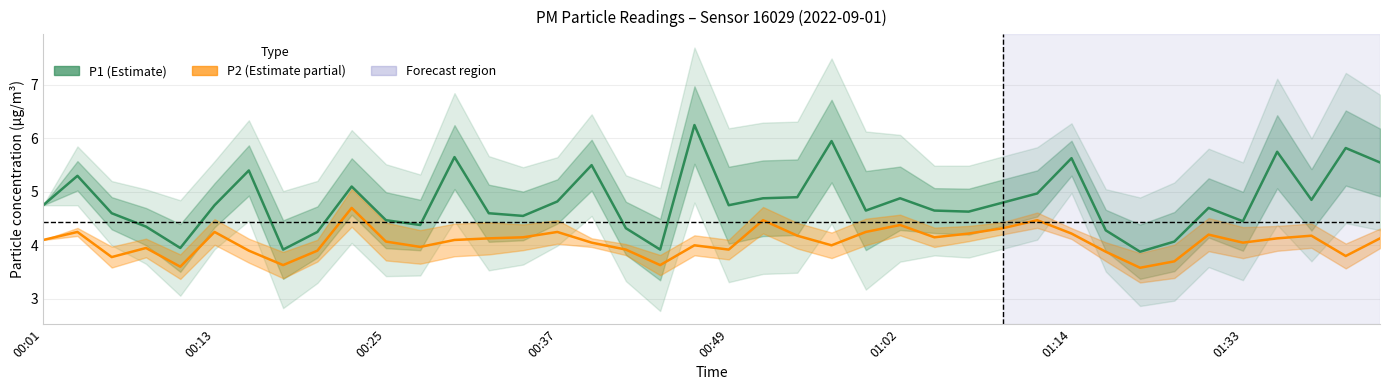

True or false: P2 and P1 cross at least once.

False